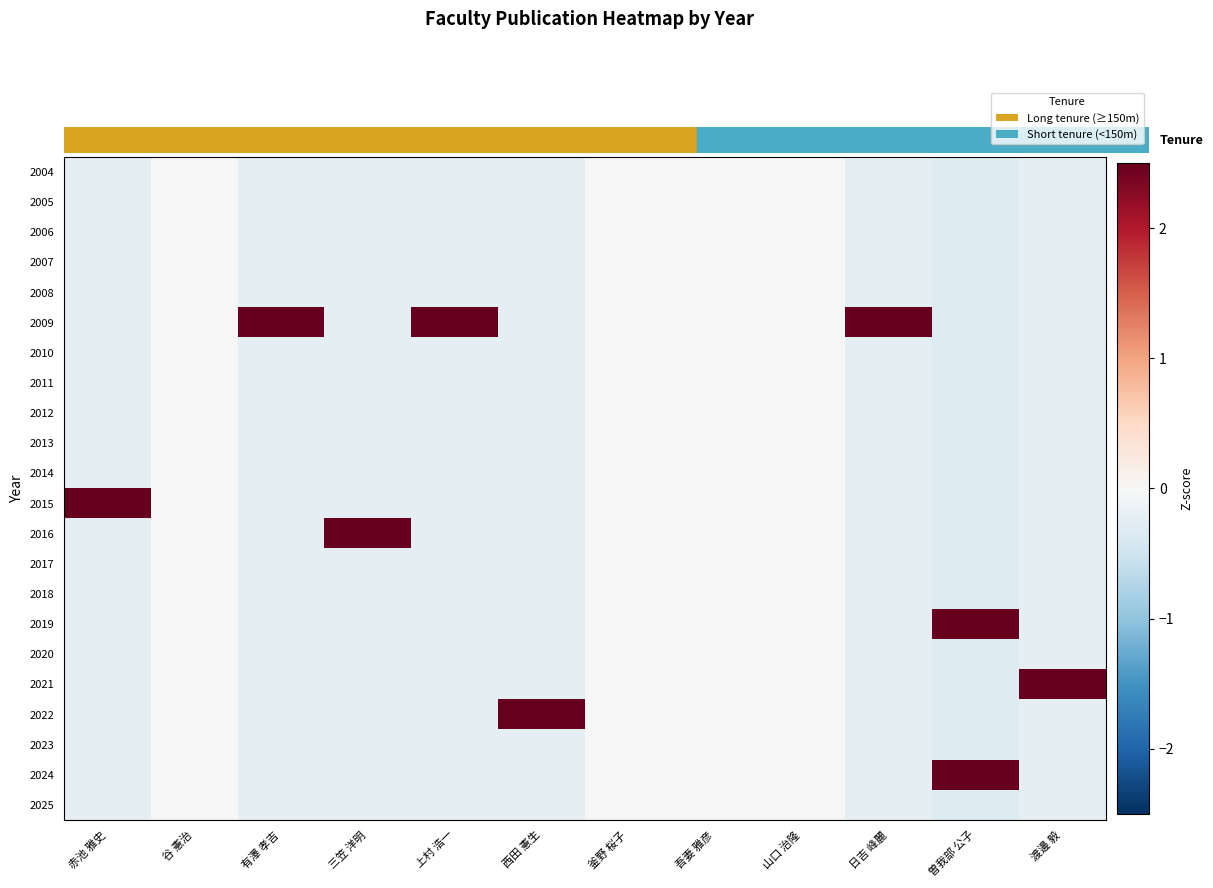

List the series in order of their peak value, highest first.

2021, 2022, 2009, 2015, 2016, 2019, 2024, 2004, 2005, 2006, 2007, 2008, 2010, 2011, 2012, 2013, 2014, 2017, 2018, 2020, 2023, 2025